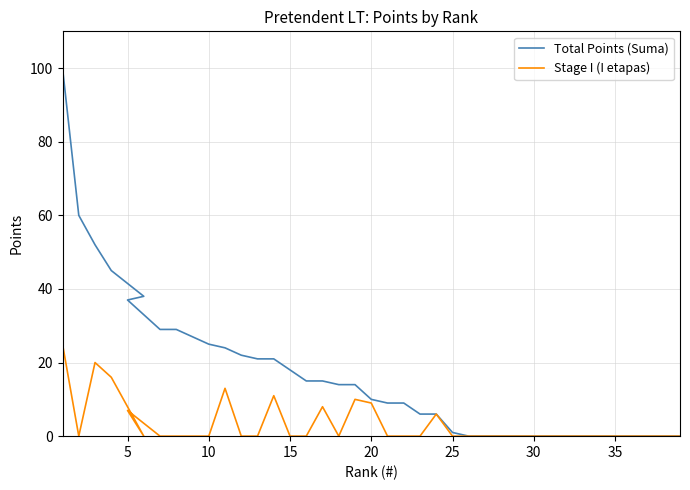

The Total Points (Suma) series shows 67 at 28. True or false?

False